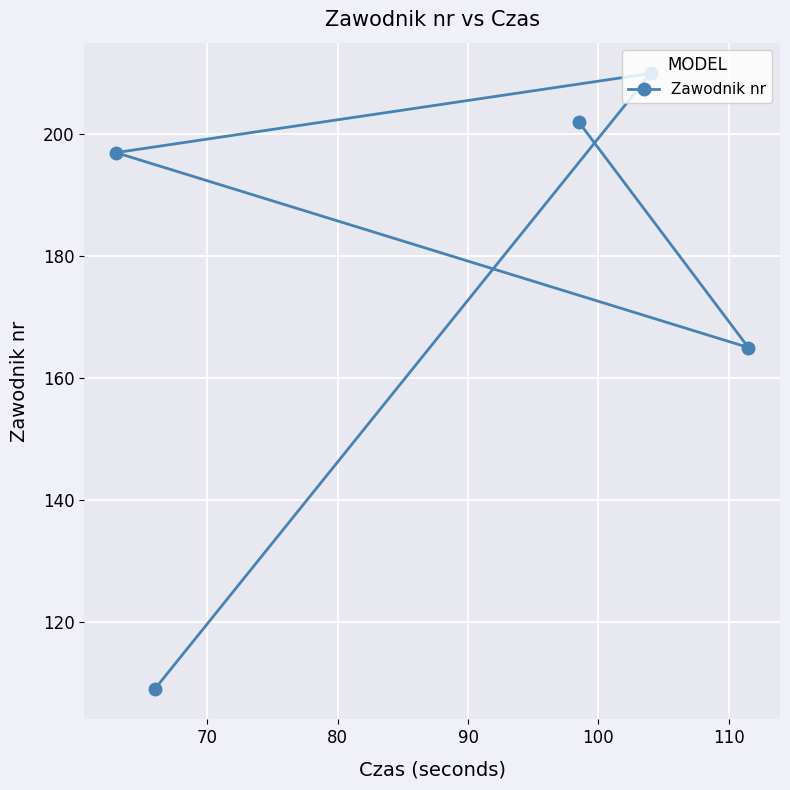

What is the difference between the second highest and second lowest values?

37